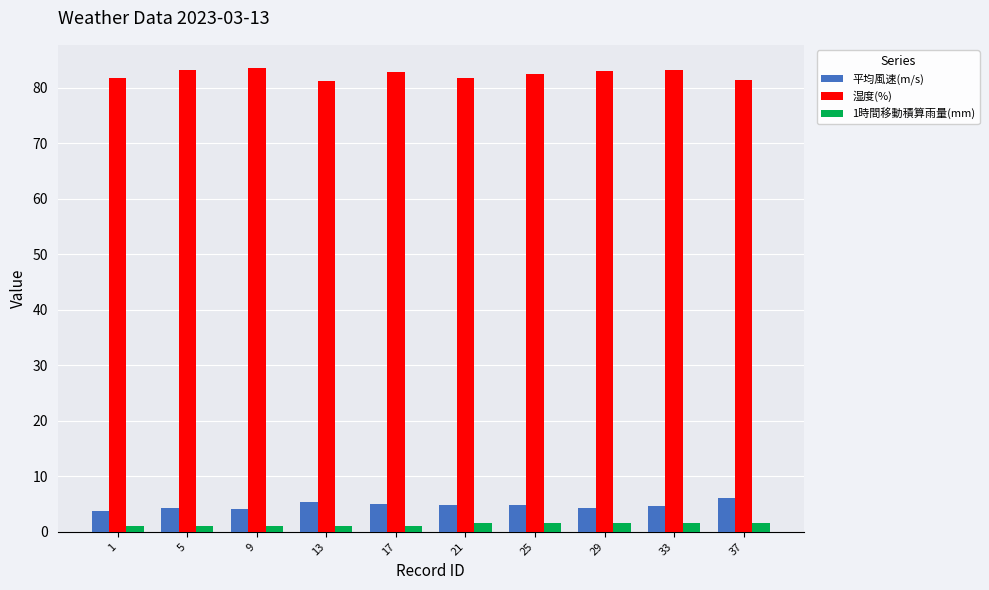

True or false: 平均風速(m/s) has a value of 4.8 at 21.

True